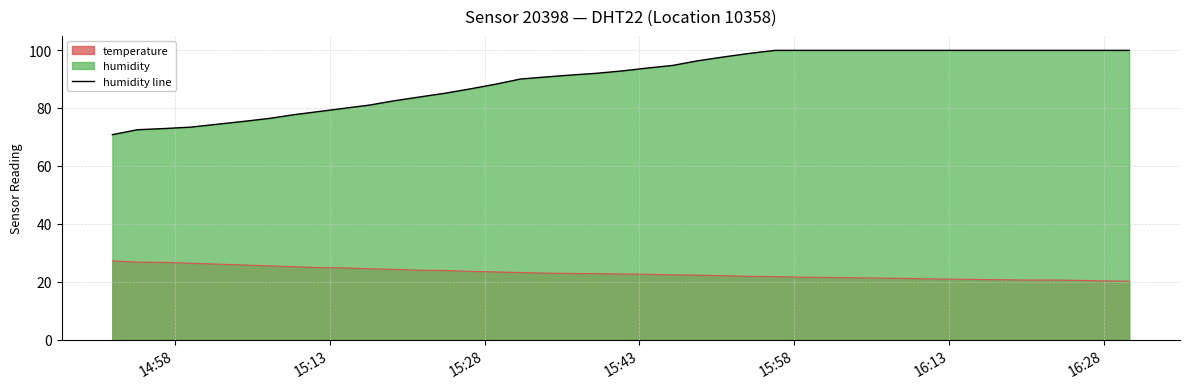

What is the difference between the second highest and minimum values in the humidity series?

29.1